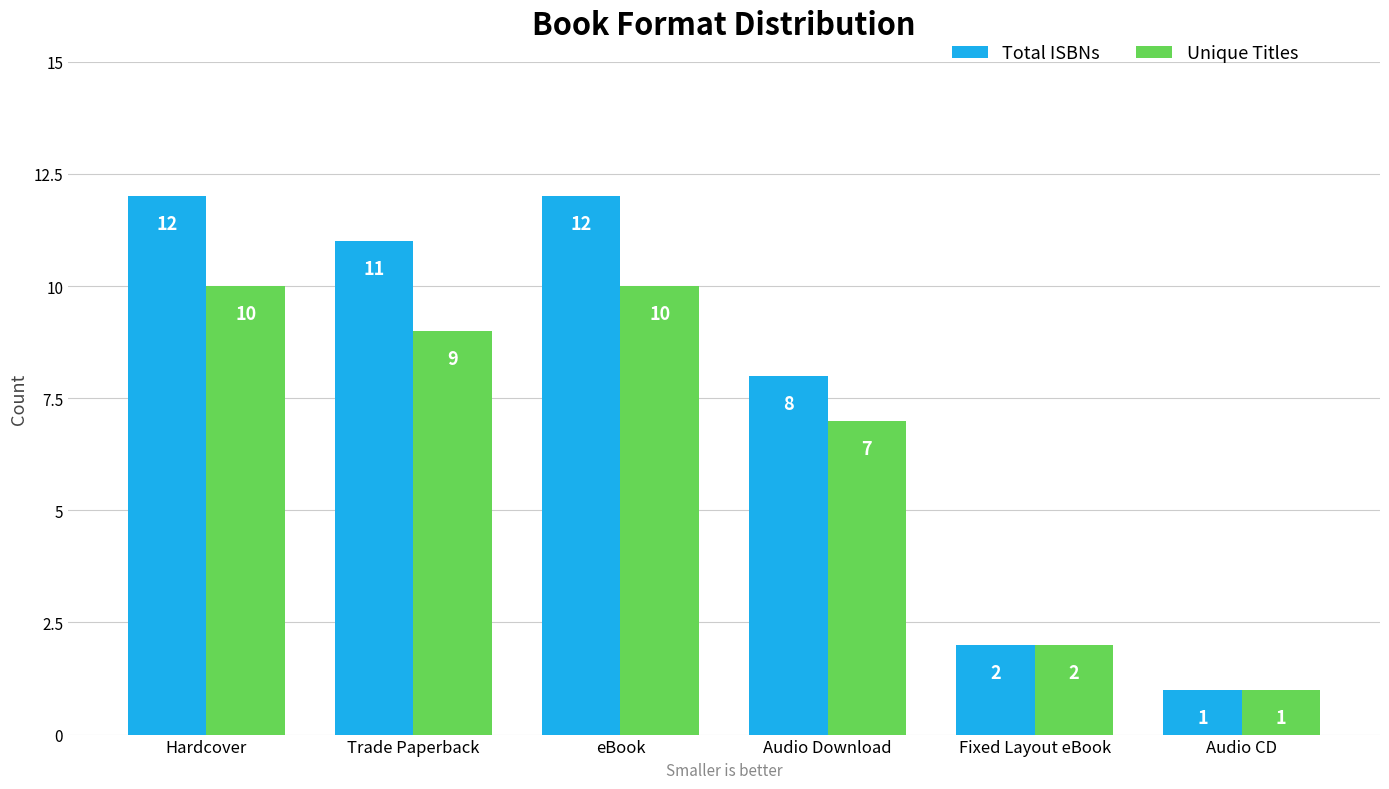

Which series has the largest total across all categories?

Total ISBNs